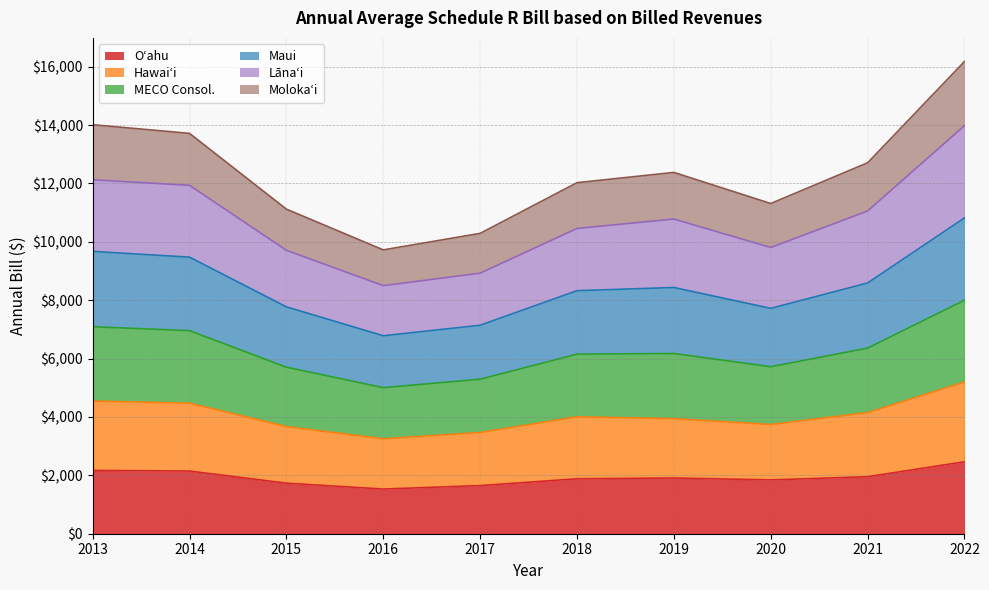

What is the difference between the highest and lowest values at 2019?

10470.0